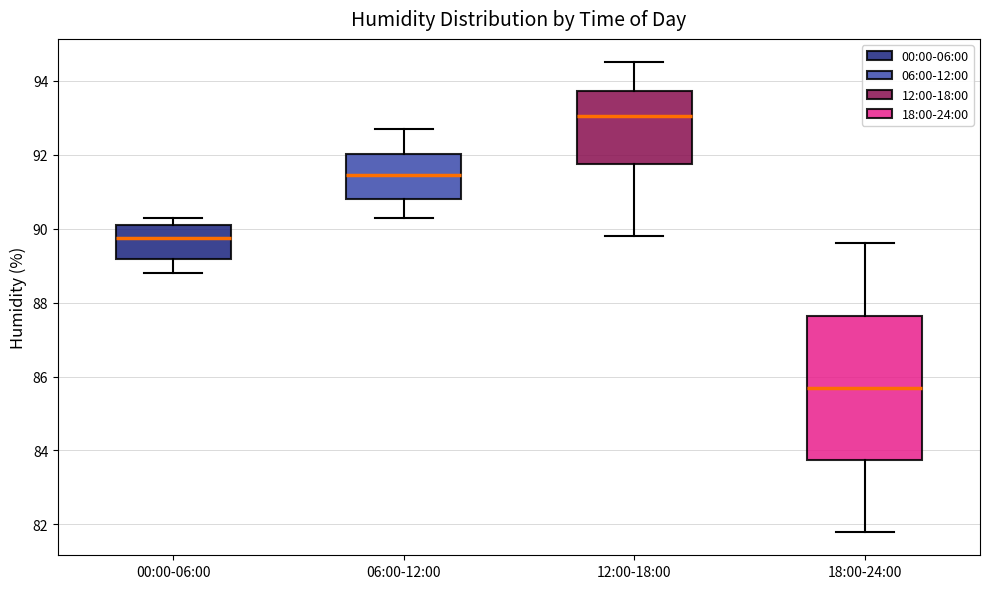

Reading left to right, read every box against the y-axis: the position of its median line, the range the box covers, and the ends of its whiskers. The values are not printed on the chart, so give them approximately, as read against the axis.

00:00-06:00: median 89.8, box 89.2 to 90.2, whiskers 88.8 to 90.4
06:00-12:00: median 91.4, box 90.8 to 92.0, whiskers 90.4 to 92.8
12:00-18:00: median 93.0, box 91.8 to 93.8, whiskers 89.8 to 94.6
18:00-24:00: median 85.8, box 83.8 to 87.6, whiskers 81.8 to 89.6